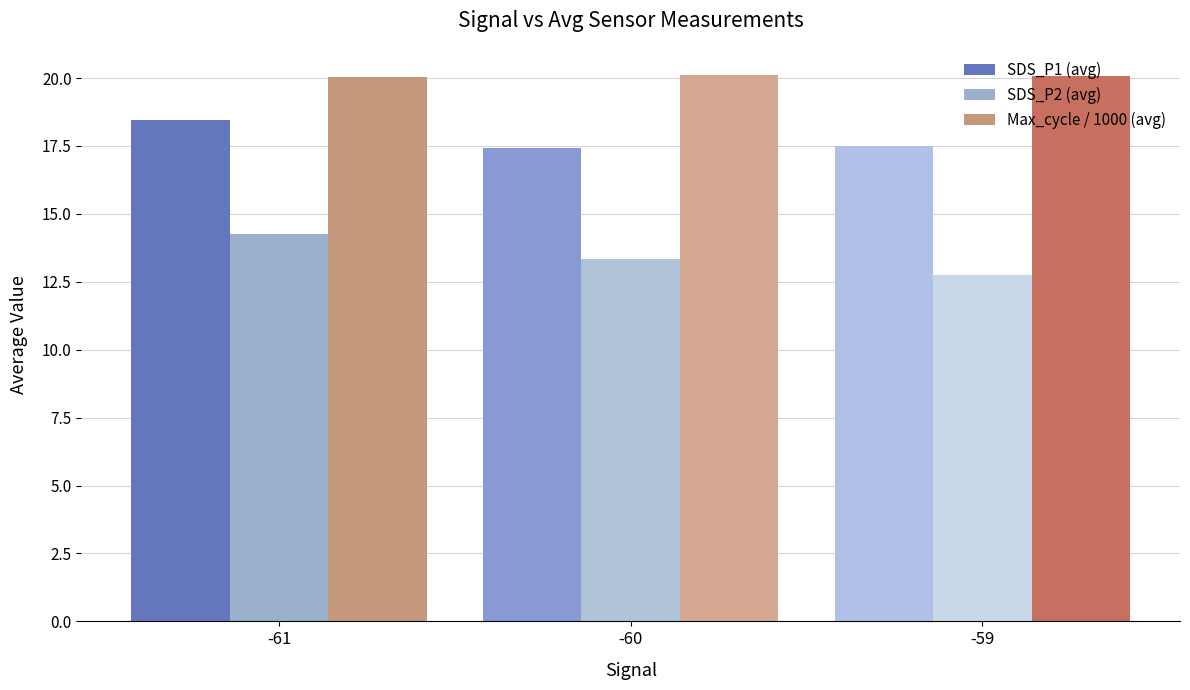

At which category is the sum across all series the highest?

-61